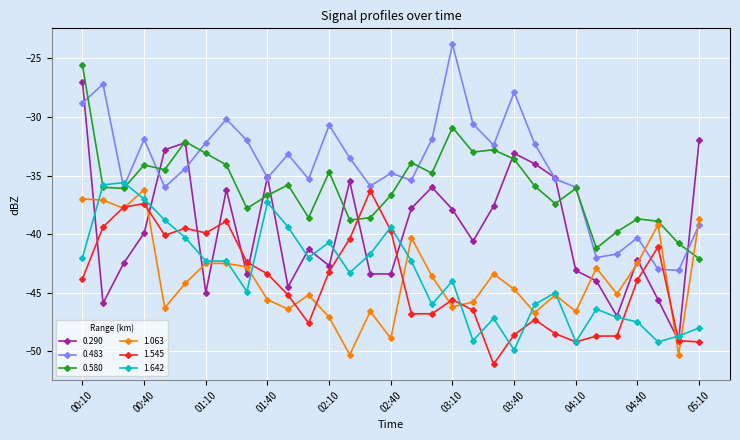

Which series has the largest total across all categories?

0.483